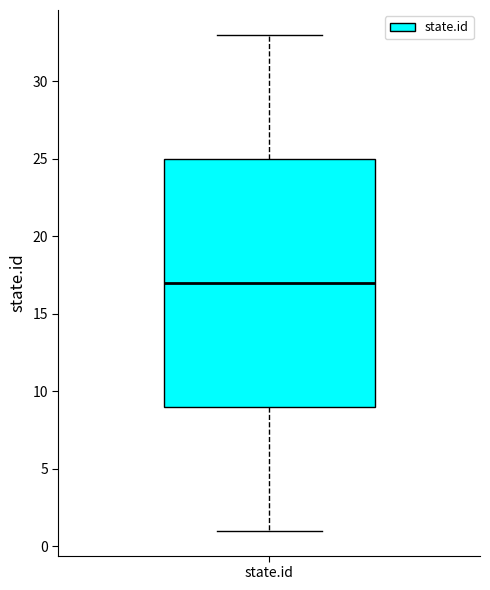

Read this box plot against the y-axis: the position of the median line, the range covered by the box, and the ends of both whiskers. The values are not printed on the chart, so give them approximately, as read against the axis.

median 17, box 9 to 25, whiskers 1 to 33